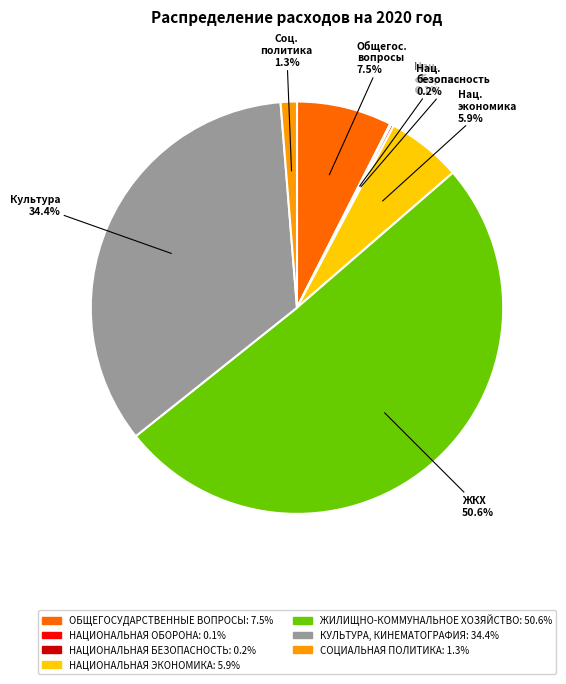

True or false: СОЦИАЛЬНАЯ ПОЛИТИКА accounts for 1% of the total.

True